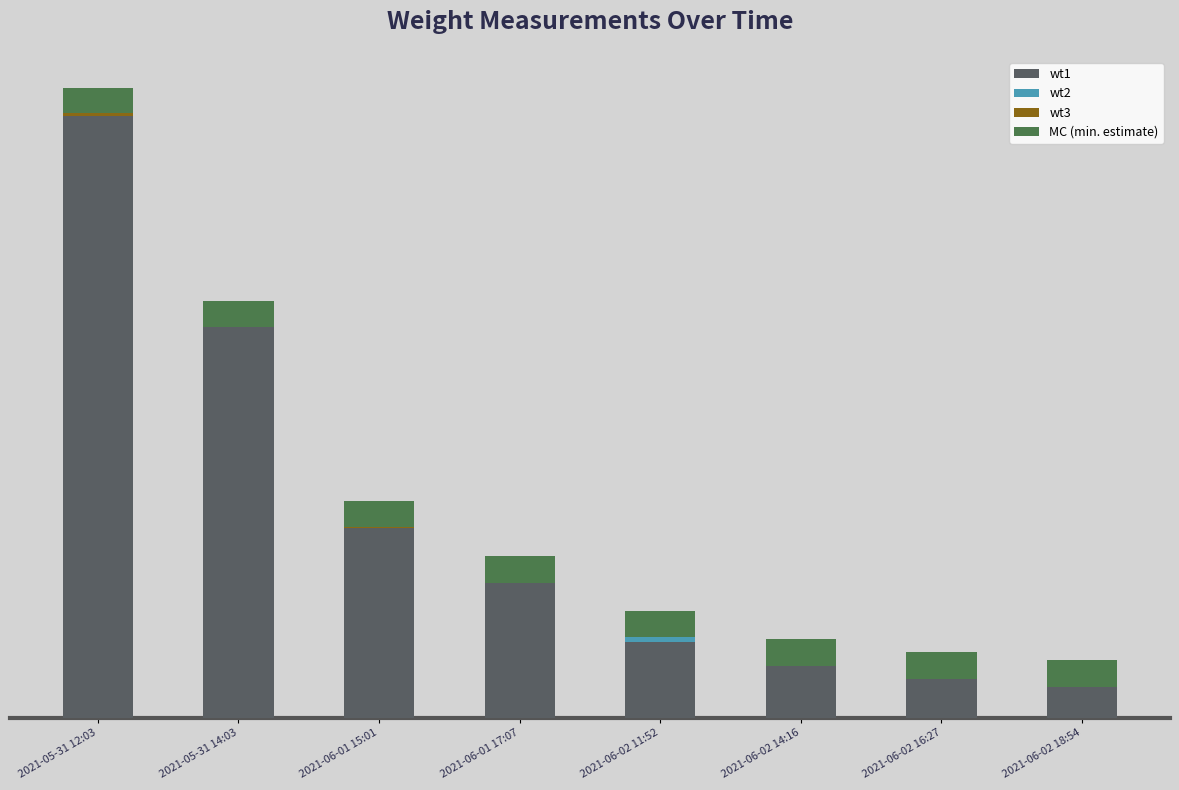

What is the sum of all wt3 values?

-0.2